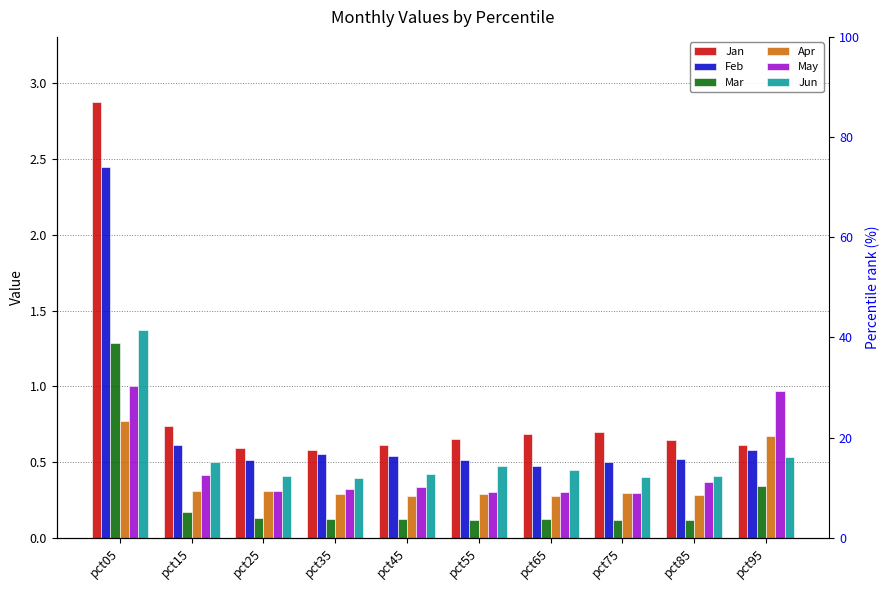

Which label corresponds to the largest value in the chart?

pct05